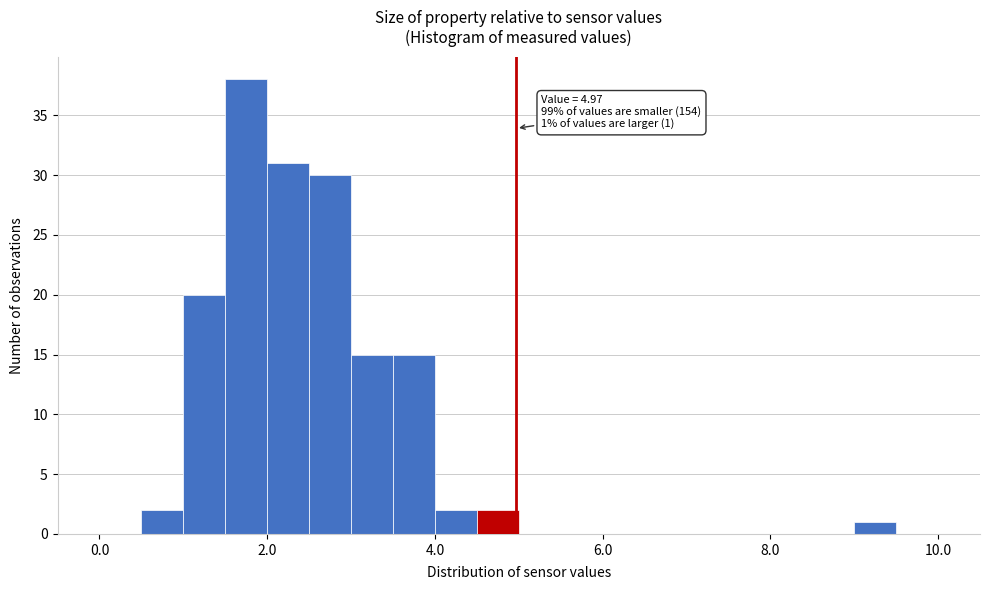

Around what value on the x-axis is the tallest bar? Give the approximate position of its centre, as read against the axis.

1.8